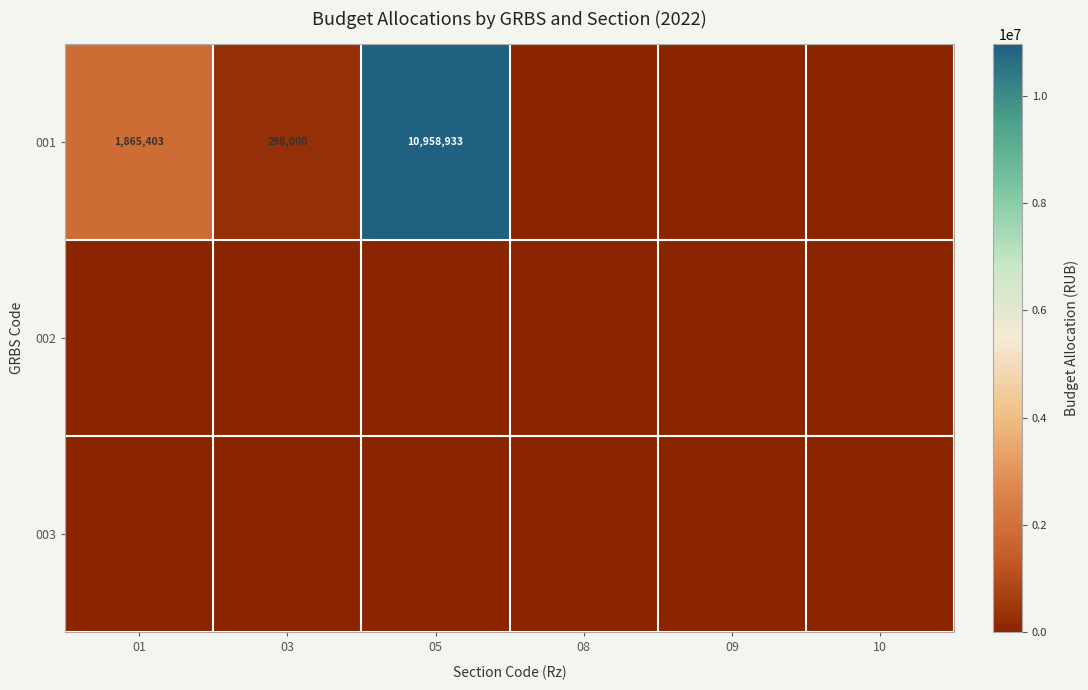

What is the sum of the 001 values at 05 and 01?

12824336